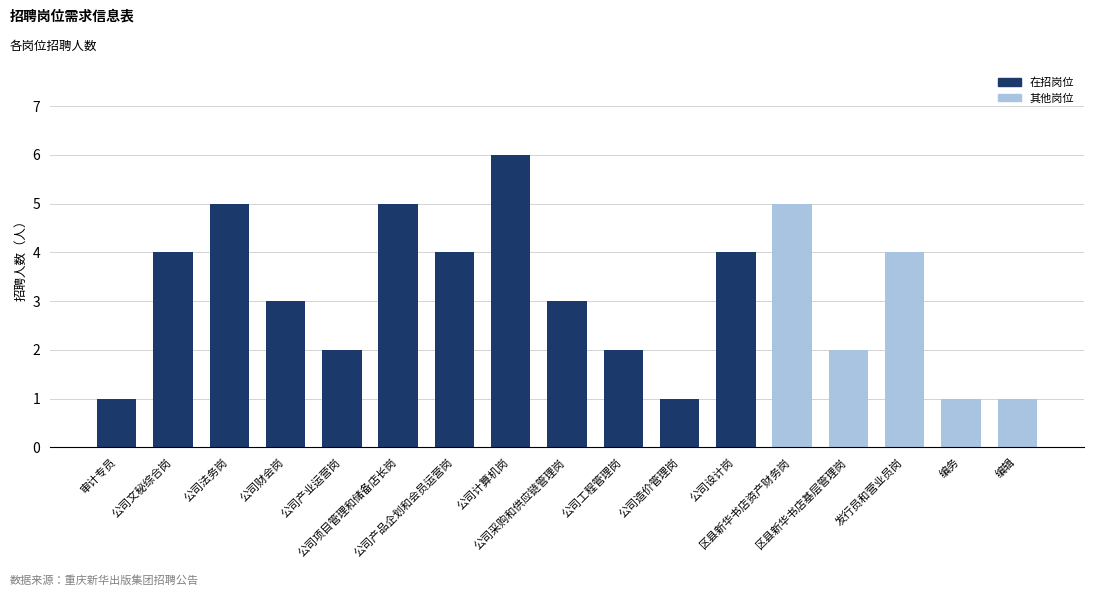

What is the greatest value displayed?

6